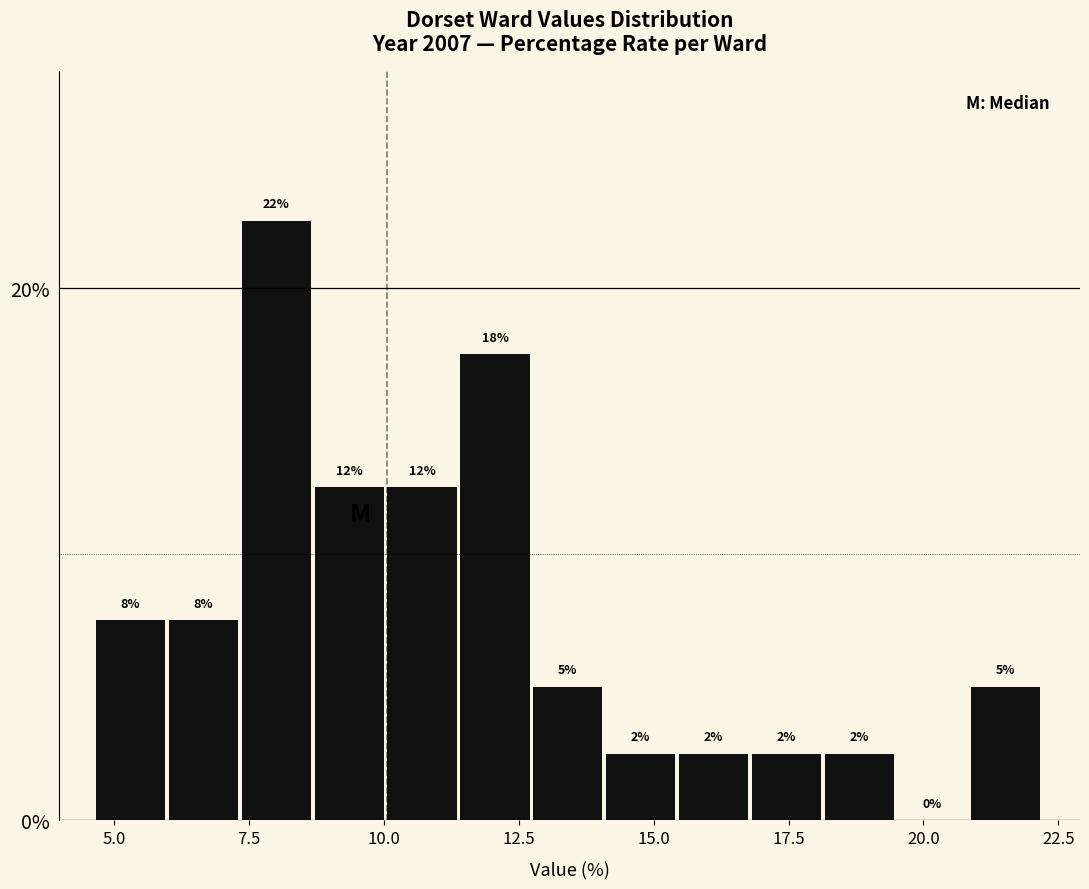

Around what value on the x-axis is the tallest bar? Give the approximate position of its centre, as read against the axis.

8.0